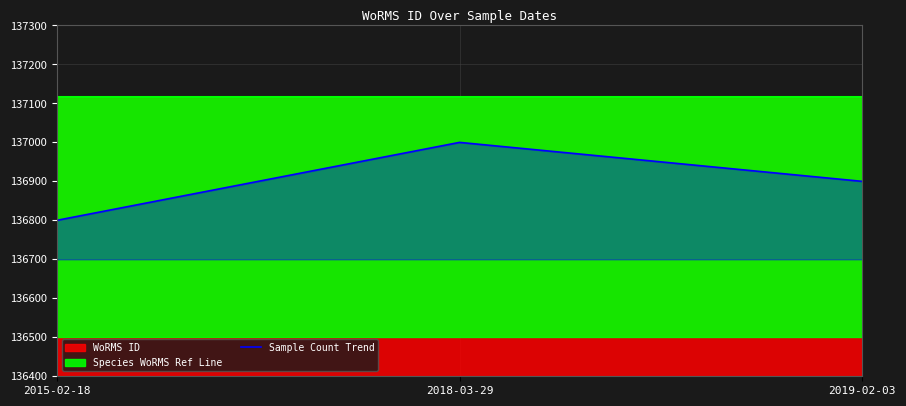

At which label does the data first exceed 136900?

2018-03-29